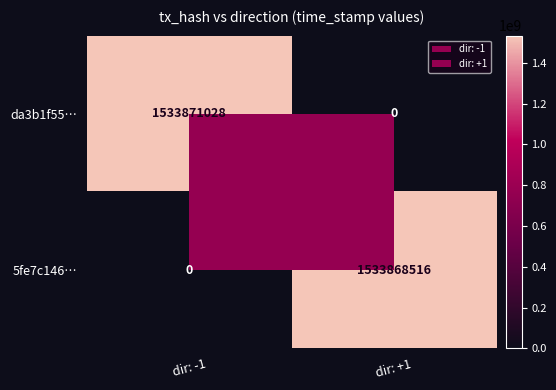

What is the difference between the 5fe7c146… values at dir: +1 and dir: -1?

1533868516